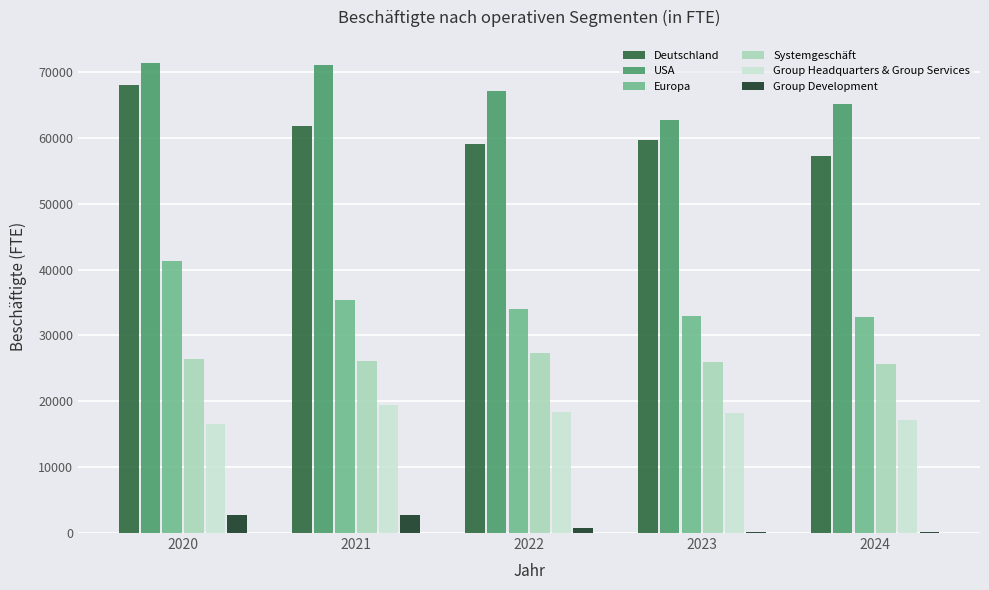

At which category is the sum across all series the highest?

2020